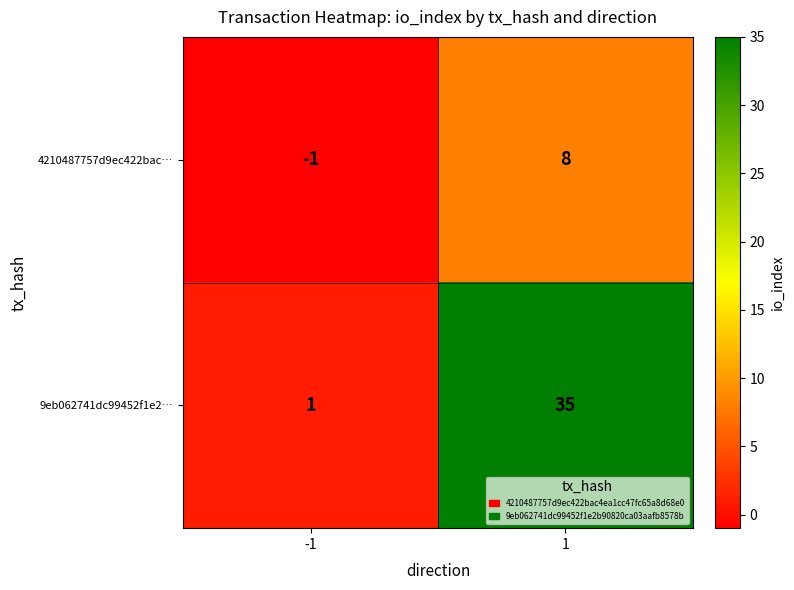

True or false: 4210487757d9ec422bac… has a value of -1 at -1.

True